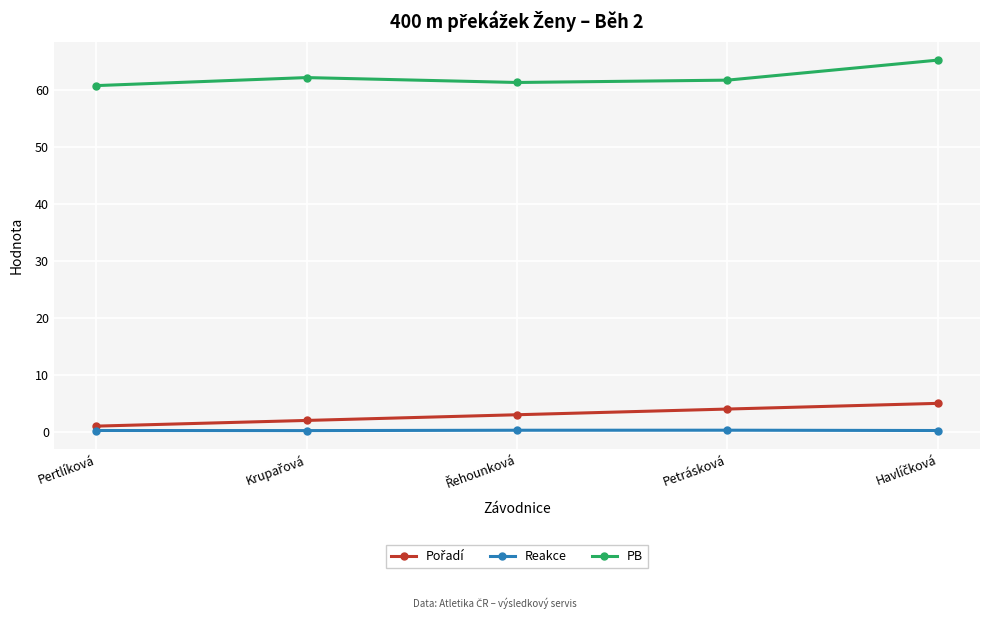

True or false: PB has a value of 61.8 at Petrásková.

True